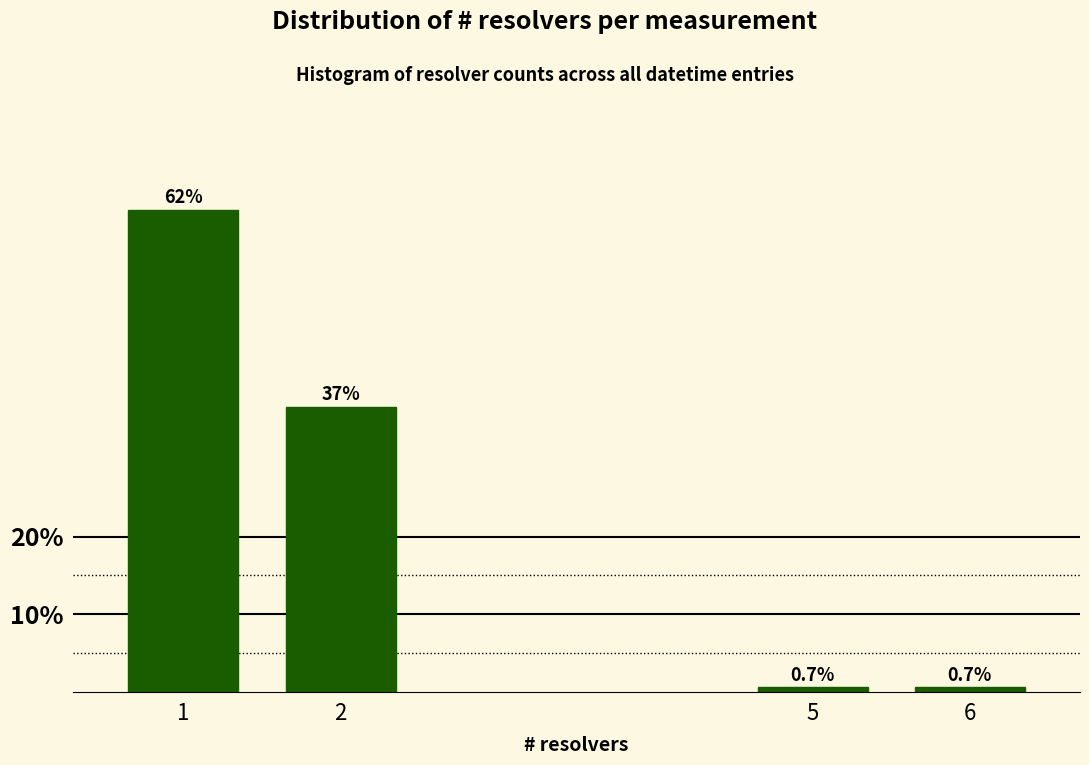

Reading left to right, what are all the values shown in this chart?

62.0	36.7	0.7	0.7